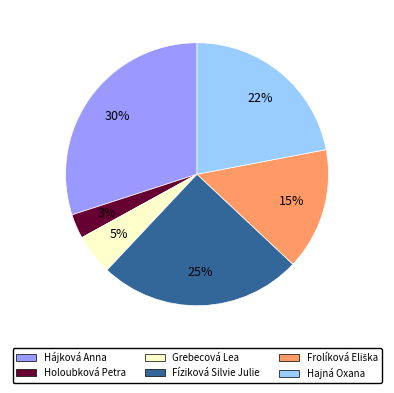

Which has a higher value, Holoubková Petra or Fíziková Silvie Julie?

Fíziková Silvie Julie